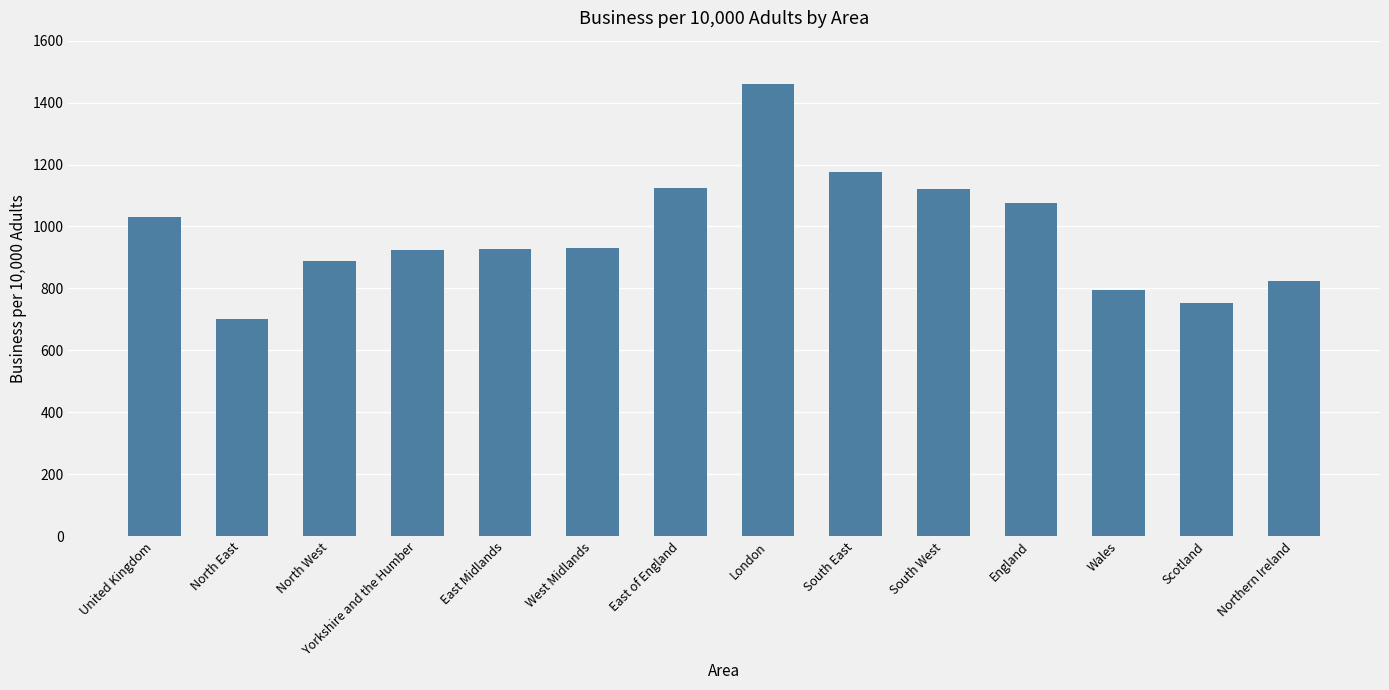

True or false: the data shows 1460 at London.

True